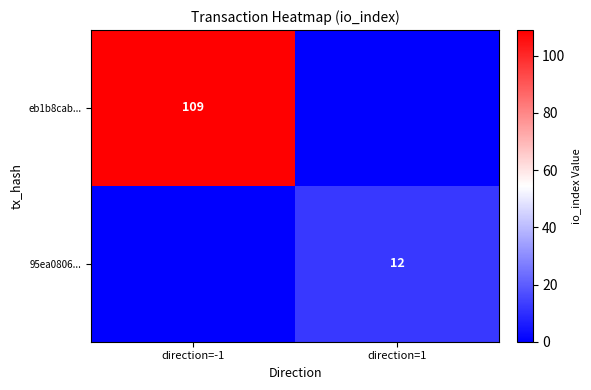

Is it true that 95ea0806... equals 6 at direction=1?

False